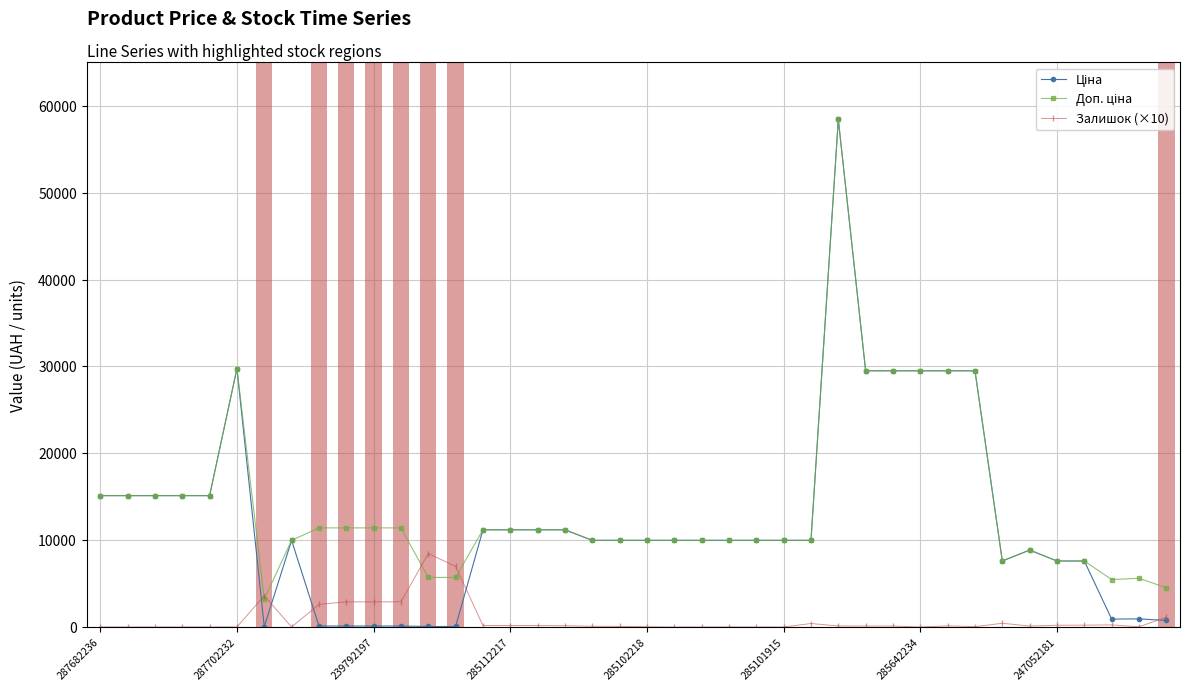

What is the greatest value displayed?

58426.5